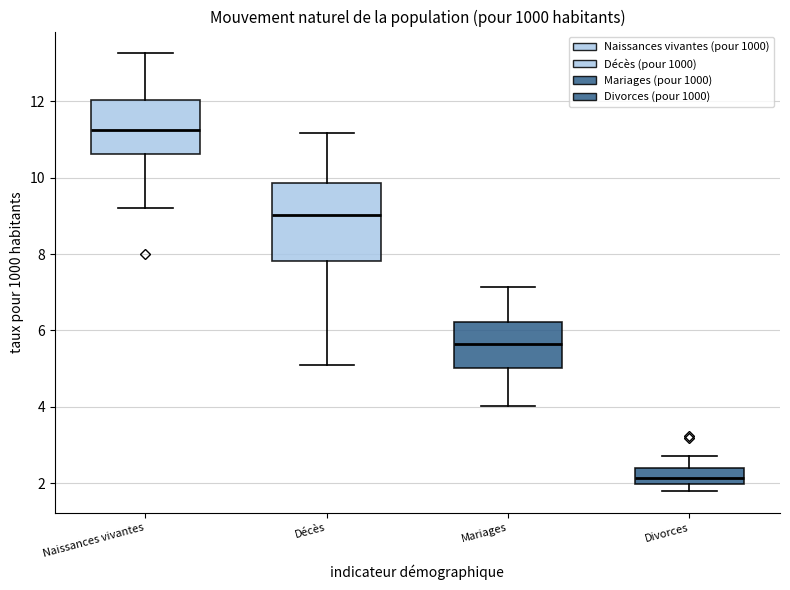

Reading left to right, read every box against the y-axis: the position of its median line, the range the box covers, and the ends of its whiskers. The values are not printed on the chart, so give them approximately, as read against the axis.

Naissances vivantes: median 11.2, box 10.6 to 12.0, whiskers 9.2 to 13.2
Décès: median 9.0, box 7.8 to 9.8, whiskers 5.0 to 11.2
Mariages: median 5.6, box 5.0 to 6.2, whiskers 4.0 to 7.2
Divorces: median 2.2, box 2.0 to 2.4, whiskers 1.8 to 2.8